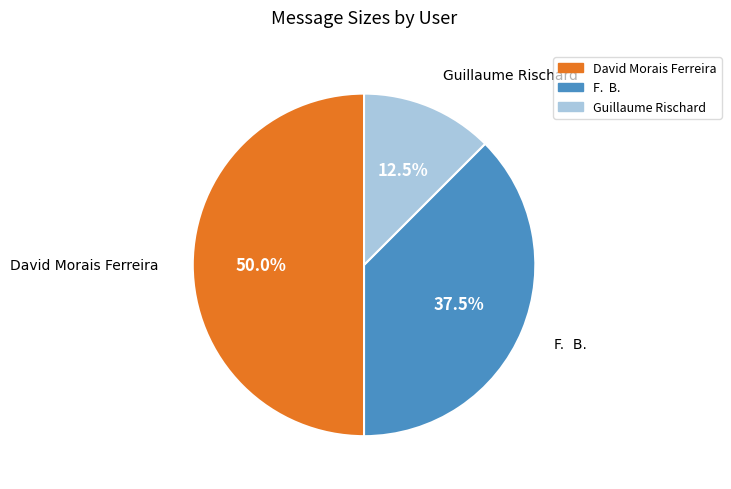

How much of the chart is everything except Guillaume Rischard?

87.5%